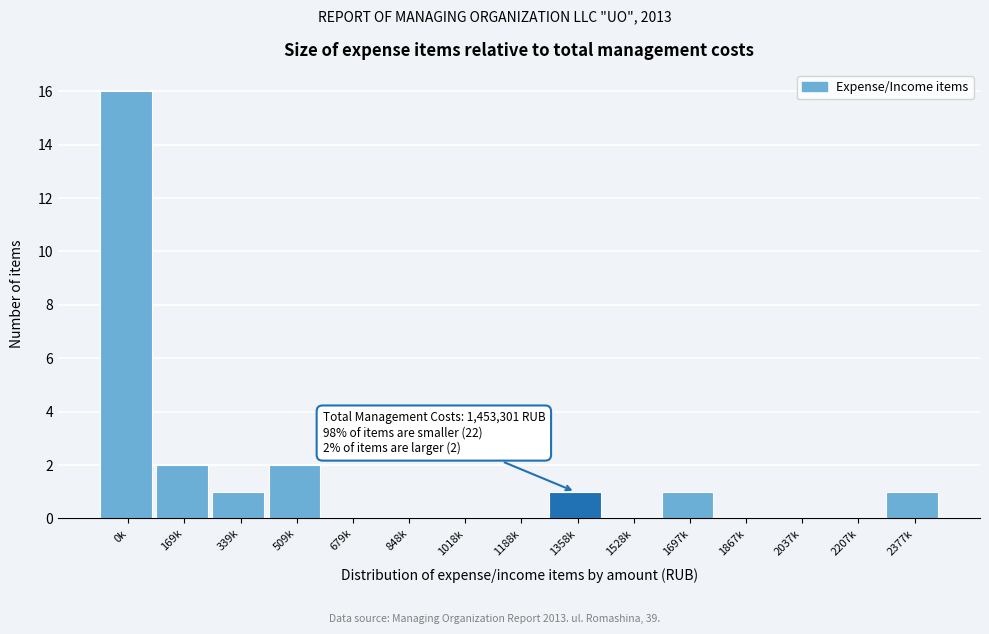

Reading right to left, what are all the values shown in this chart?

2377k=1	2207k=0	2037k=0	1867k=0	1697k=1	1528k=0	1358k=1	1188k=0	1018k=0	848k=0	679k=0	509k=2	339k=1	169k=2	0k=16